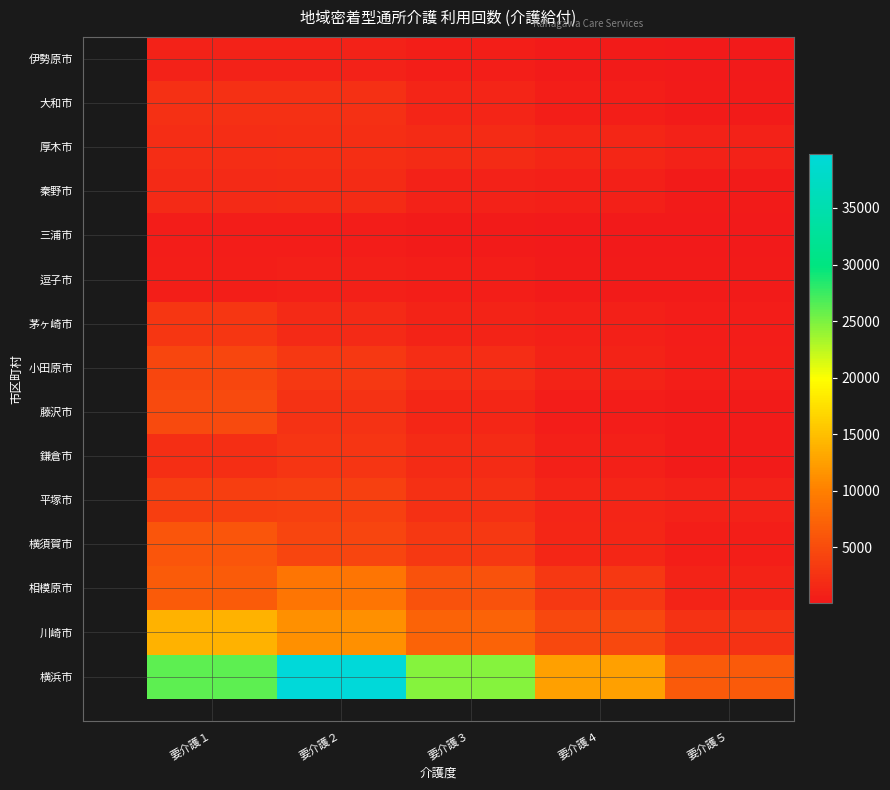

At how many categories does at least one series exceed 33266?

1